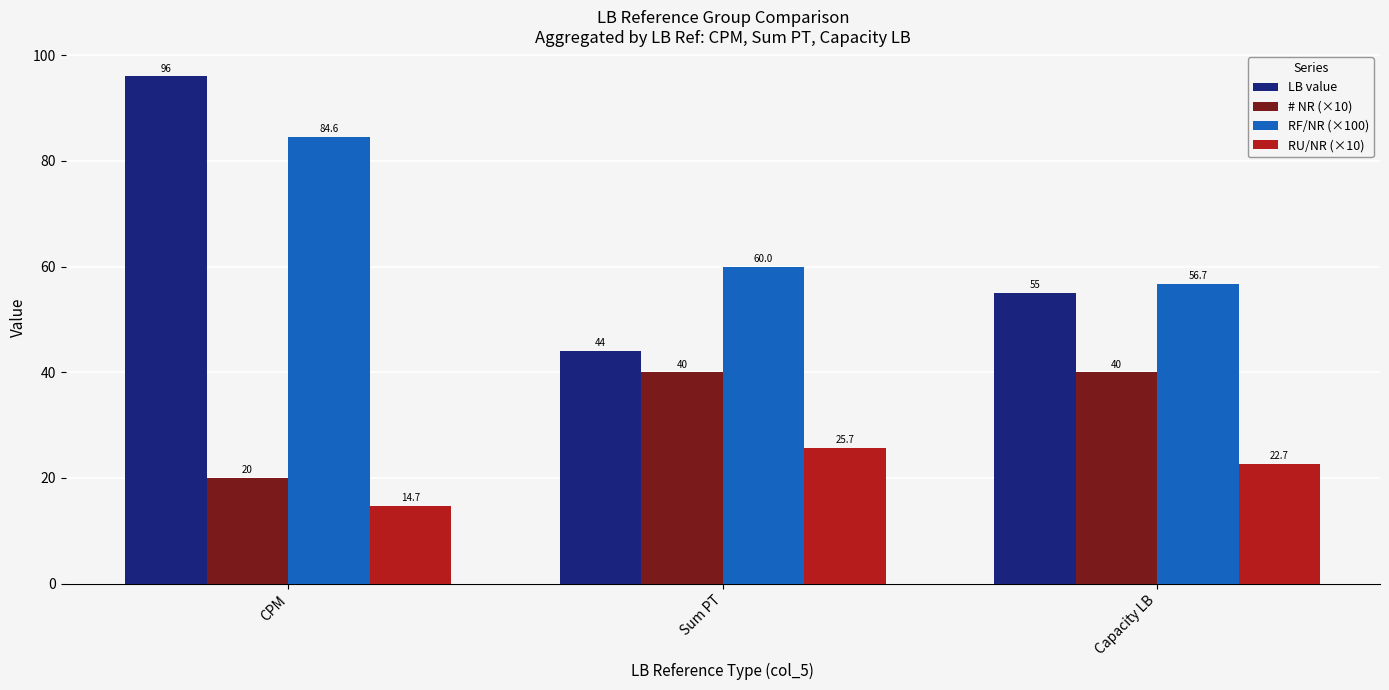

What is the total value across all series at Sum PT?

169.7